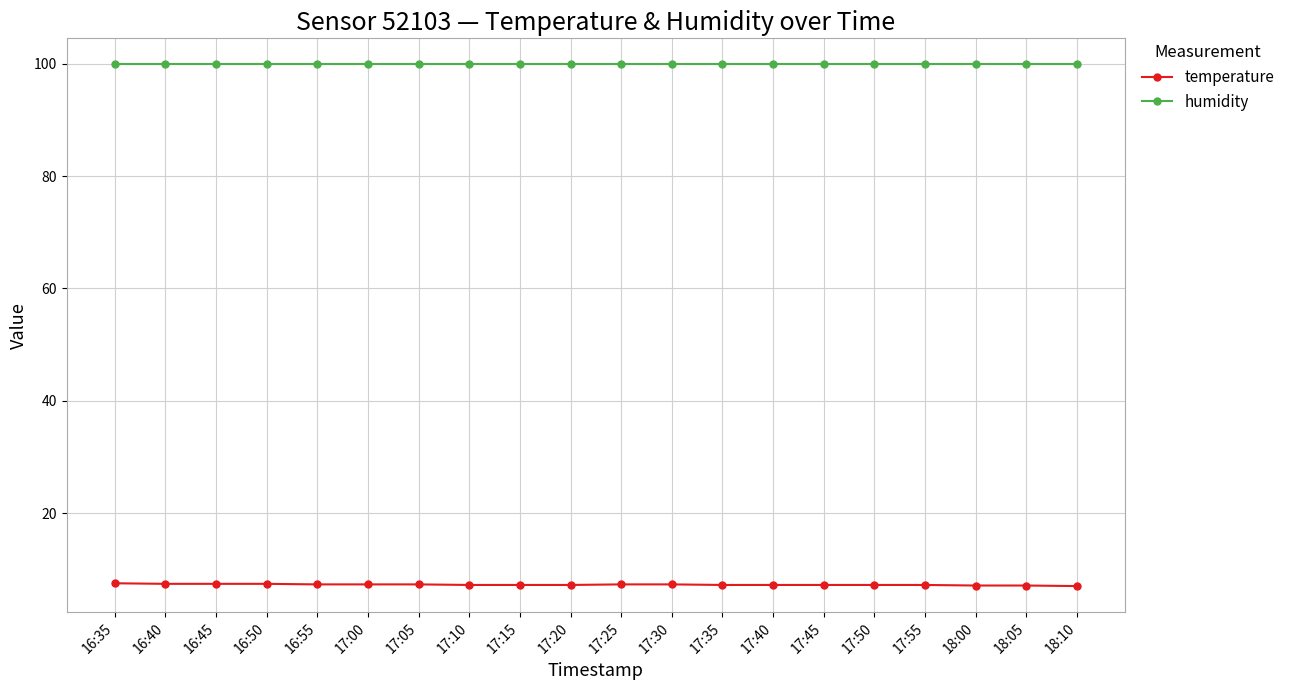

What value does the temperature series have at 17:40?

7.2